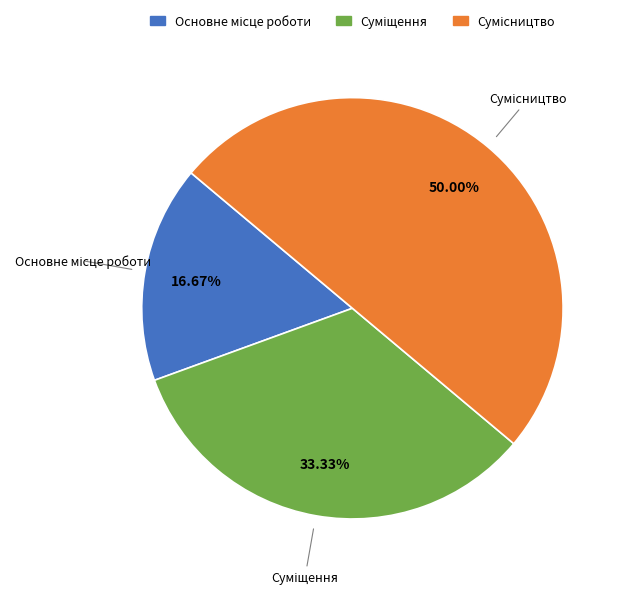

To the nearest percent, what is the average slice percentage?

33%